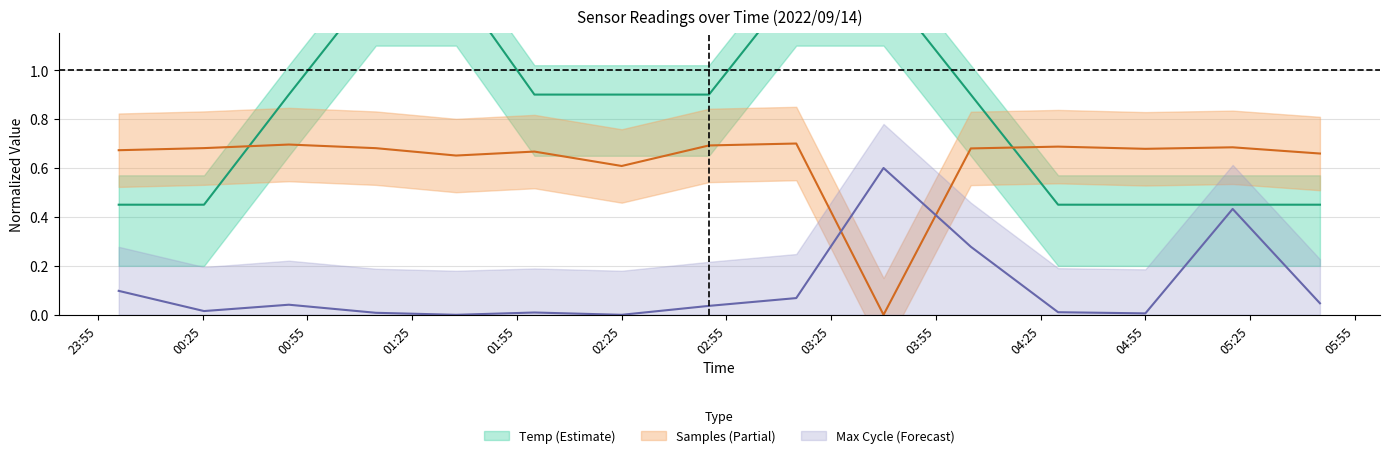

Which series has the largest total across all categories?

Temp